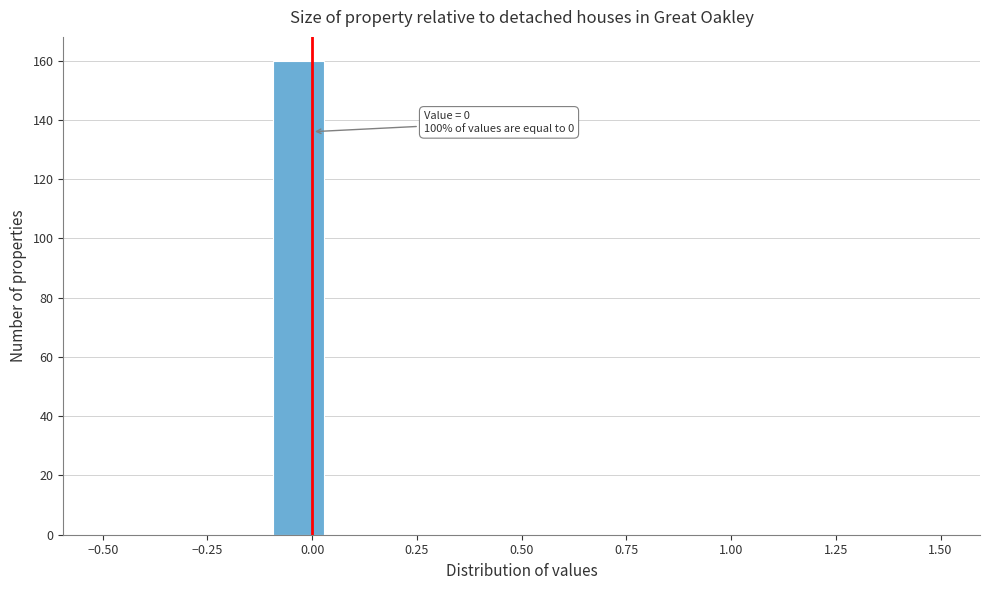

Around what value on the x-axis is the tallest bar? Give the approximate position of its centre, as read against the axis.

-0.05